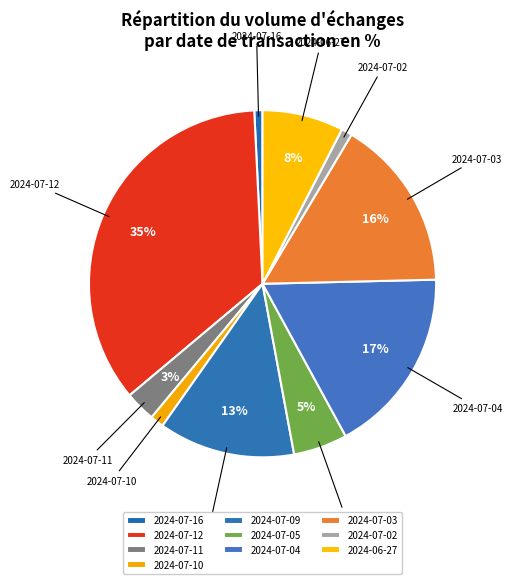

What is the smallest slice in the pie chart?

2024-07-16